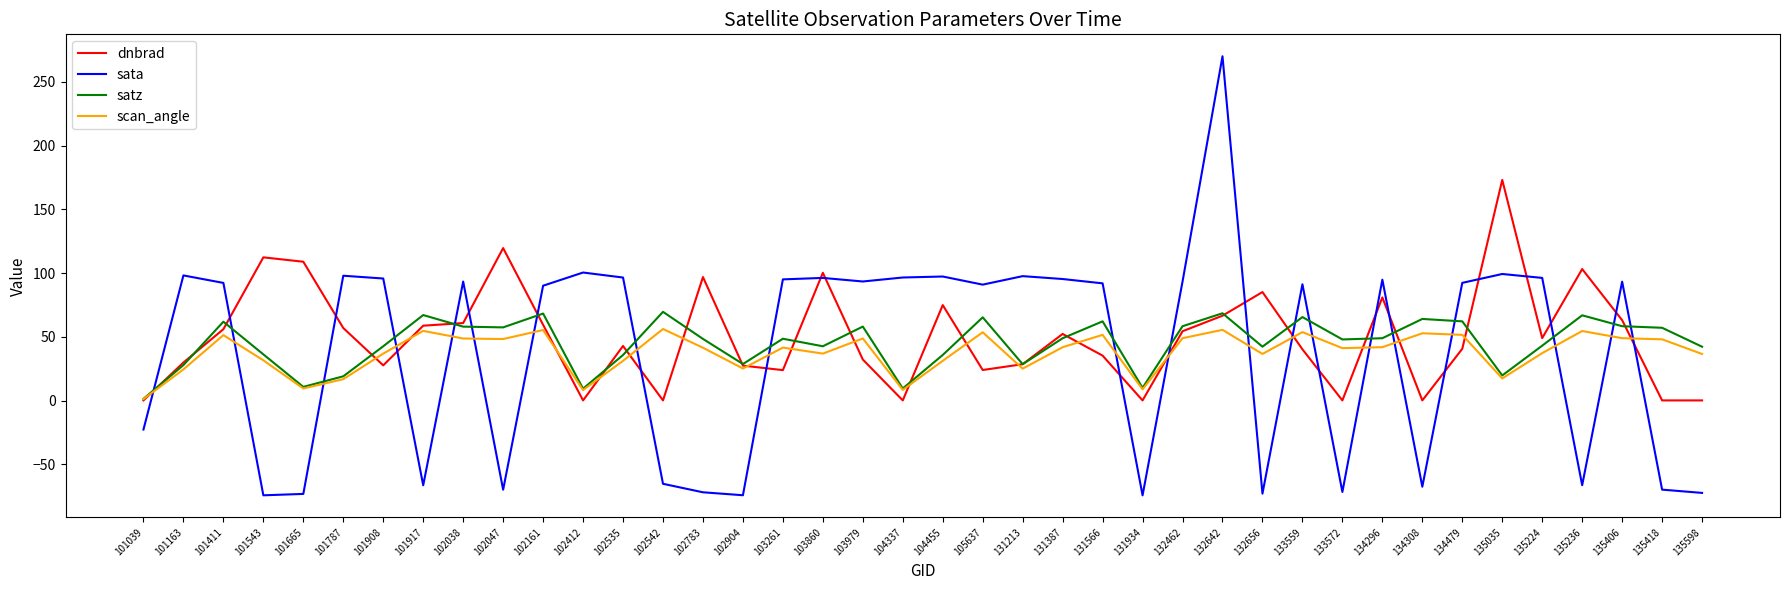

What is the sum of all sata values?

1535.7